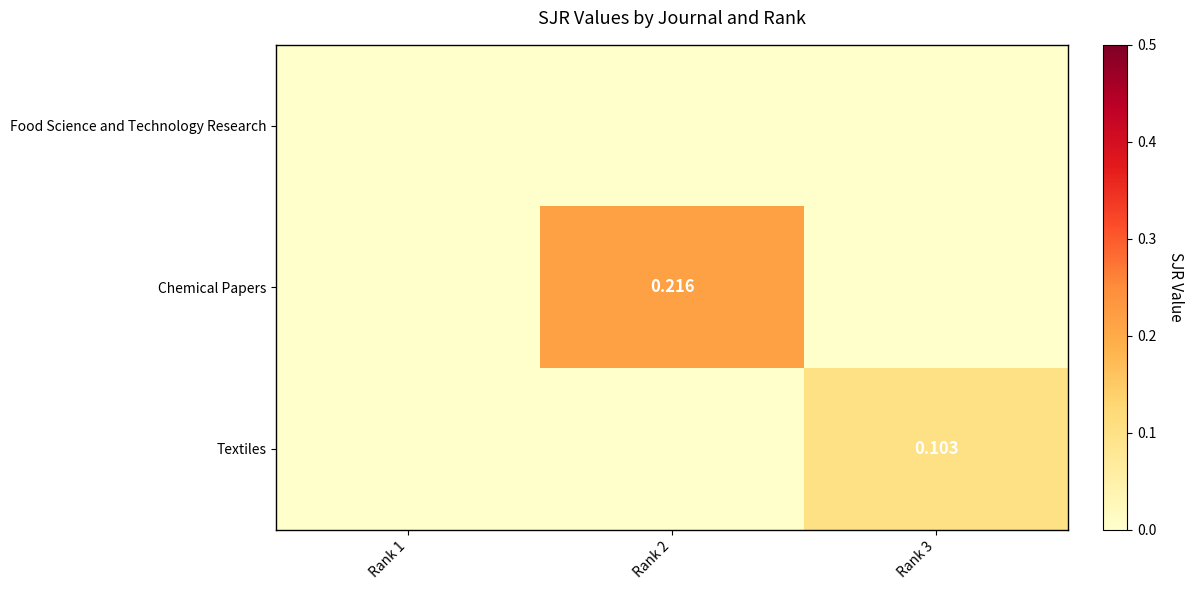

Between Rank 2 and Rank 3, which series saw the biggest shift?

Chemical Papers